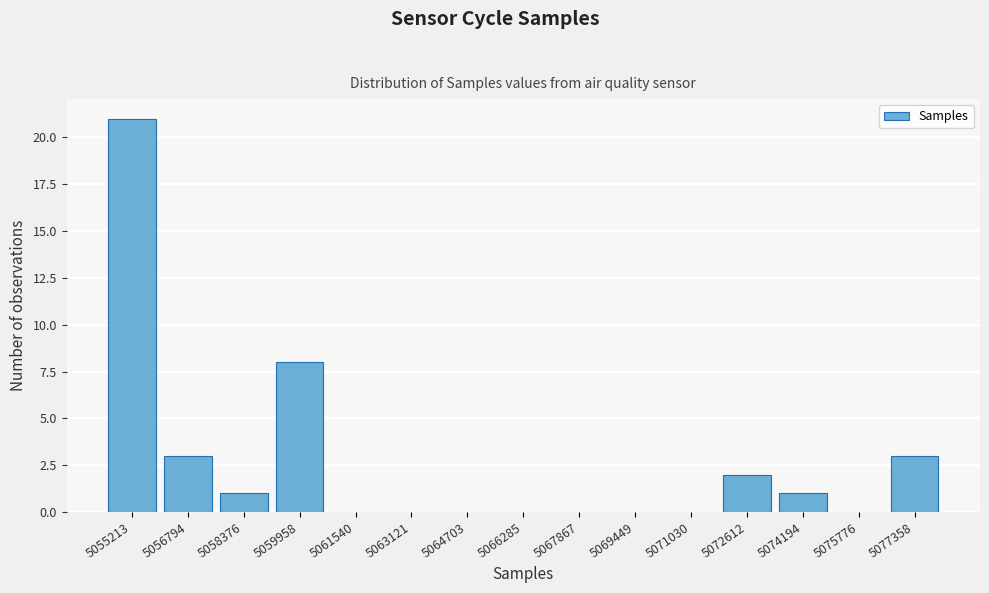

Reading left to right, what are all the values shown in this chart?

5055213=21	5056794=3	5058376=1	5059958=8	5061540=0	5063121=0	5064703=0	5066285=0	5067867=0	5069449=0	5071030=0	5072612=2	5074194=1	5075776=0	5077358=3